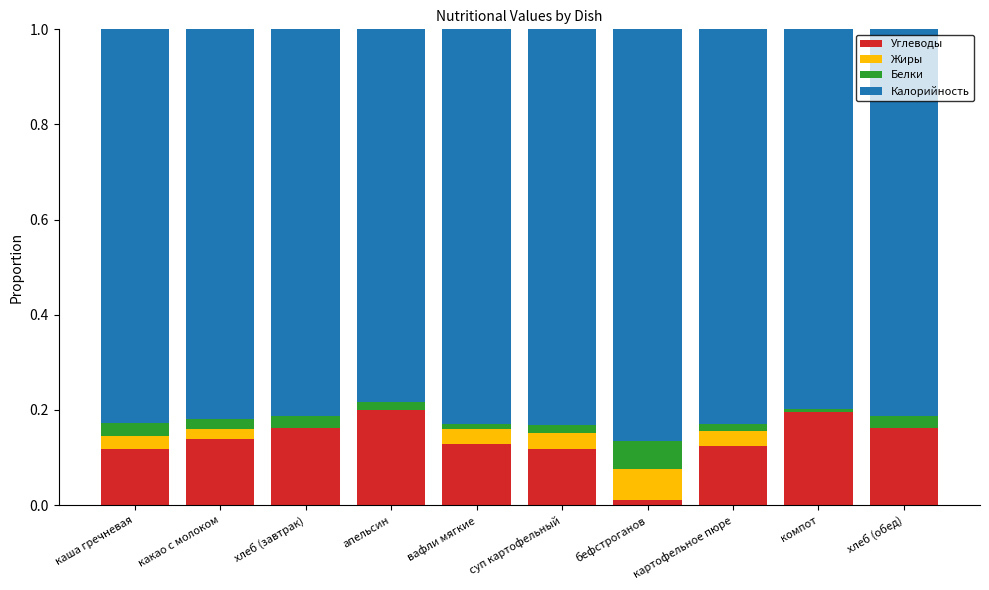

The Углеводы series shows 0.2 at вафли мягкие. True or false?

False